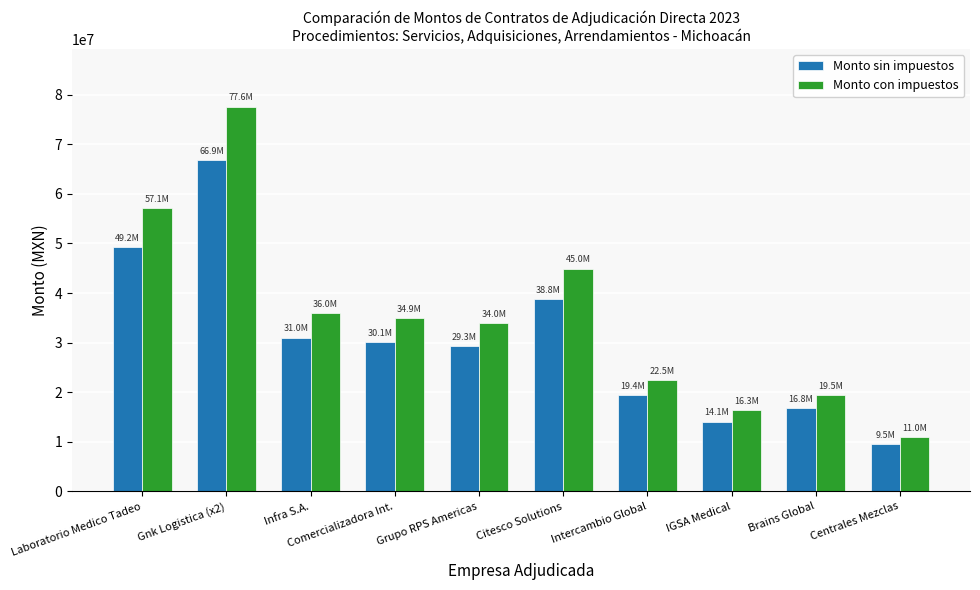

At how many categories does at least one series exceed 17568571?

8